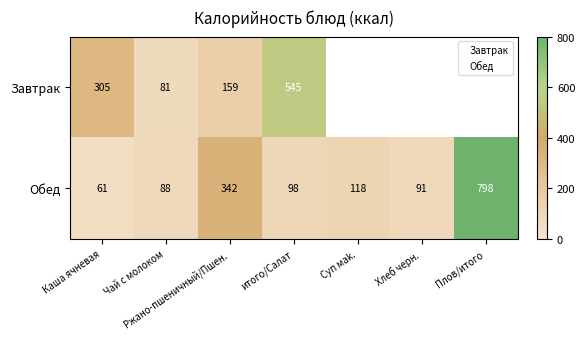

Read the Обед value at Плов/итого.

797.8